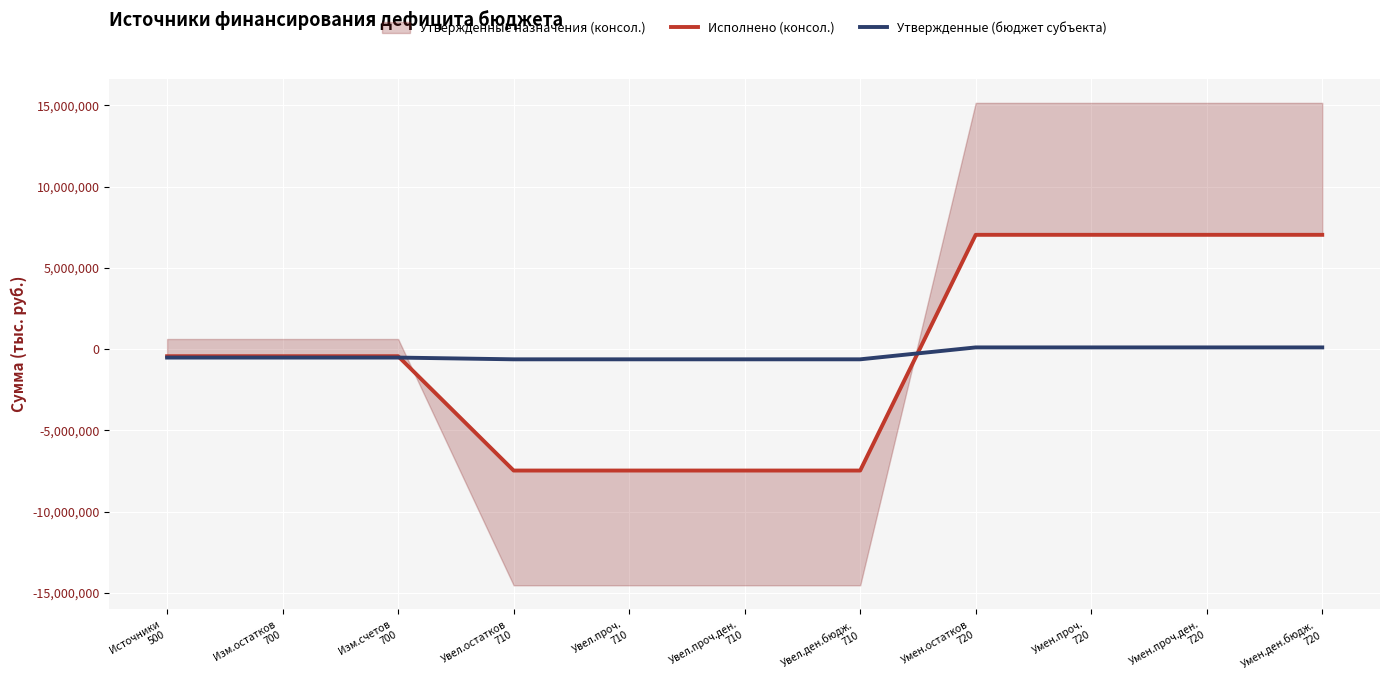

What is the difference between the Утвержденные (бюджет субъекта) values at Умен.ден.бюдж.
720 and Увел.проч.
710?

732642.6